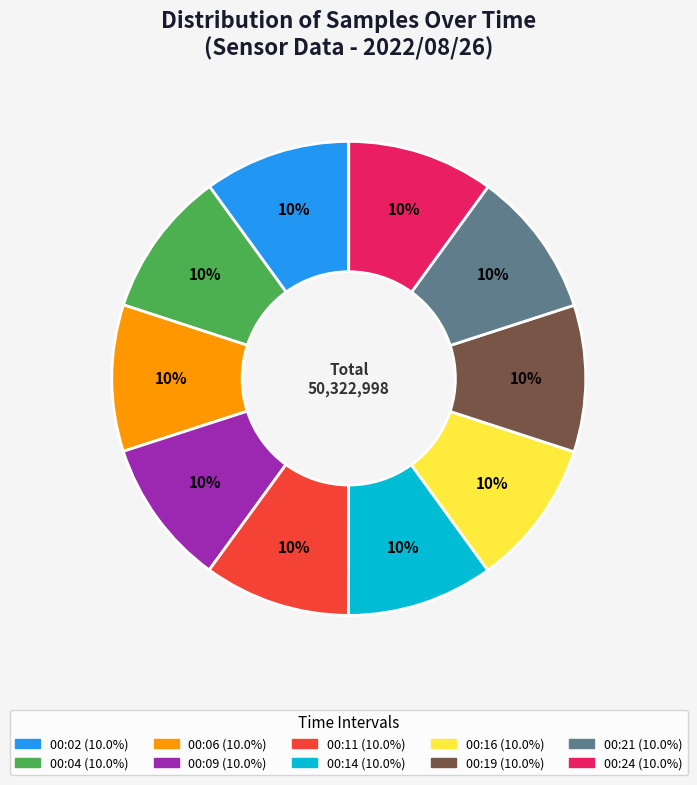

Is the sum of 00:11 and 00:09 greater than half?

No